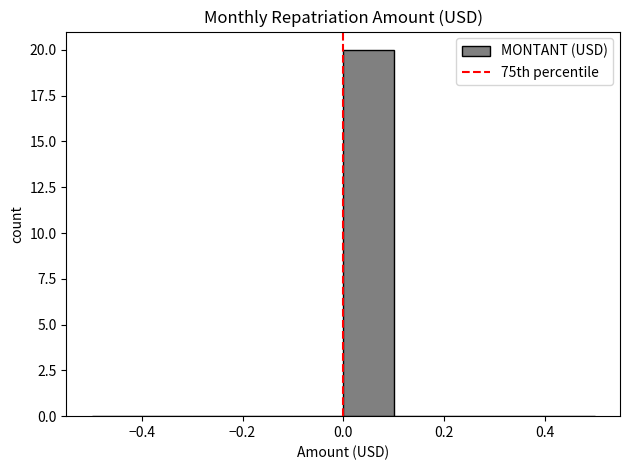

How tall is the bar that spans 0.0 to 0.1 on the x-axis? The values are not printed on the chart, so give them approximately, as read against the axis.

20